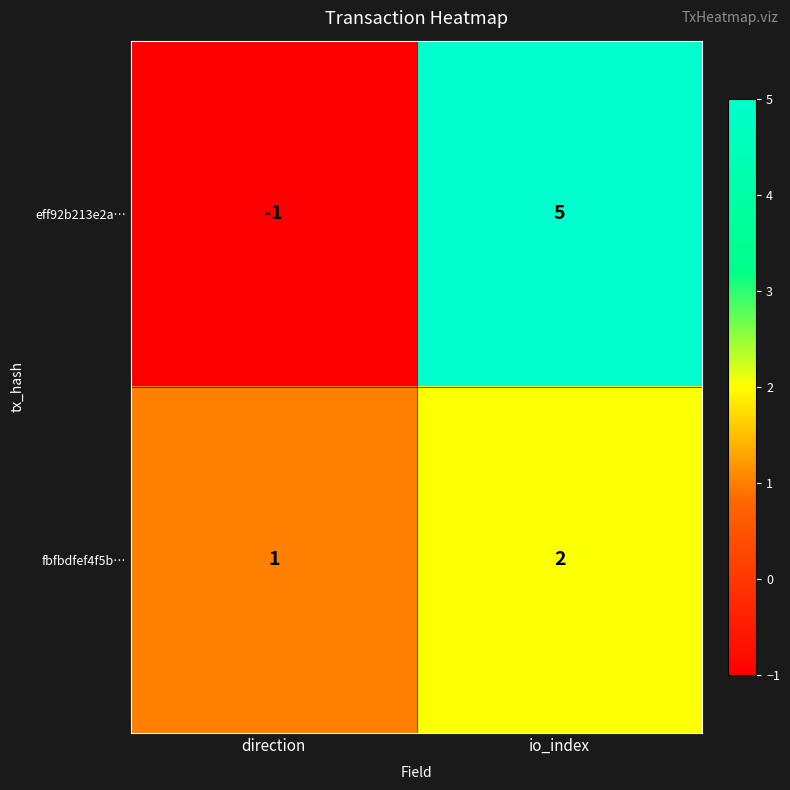

What is the sum of the eff92b213e2a… values at io_index and direction?

4